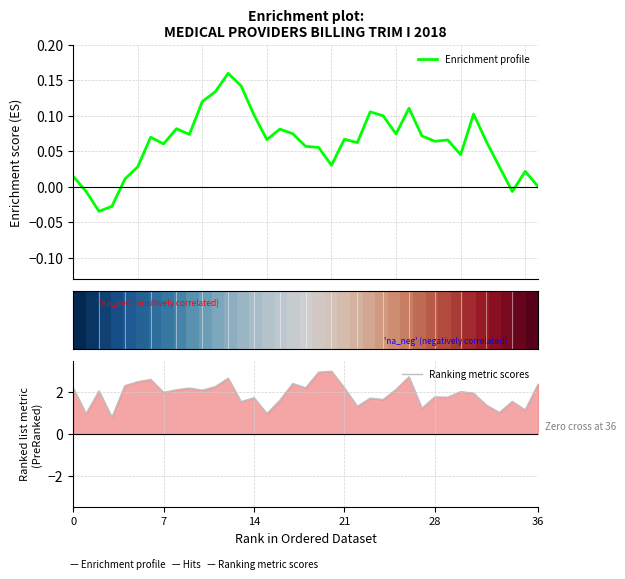

Which series has the largest range (max minus min)?

Ranking metric scores